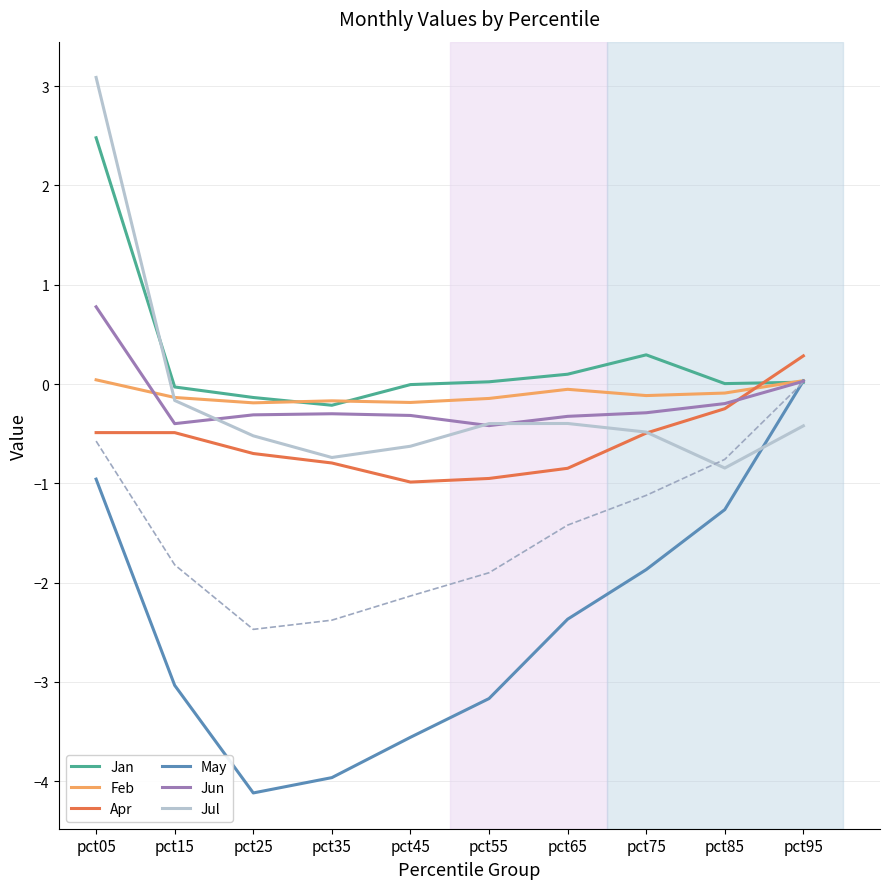

What is the average value of the Jun series?

-0.2